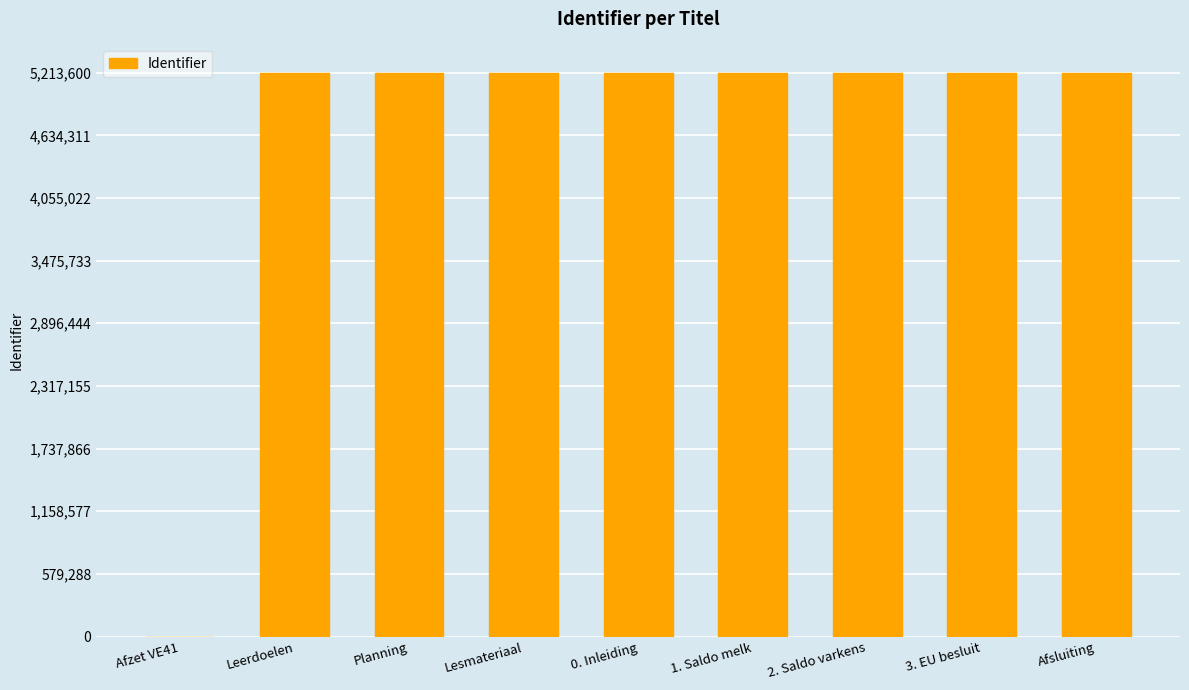

Are the bars horizontal?

No